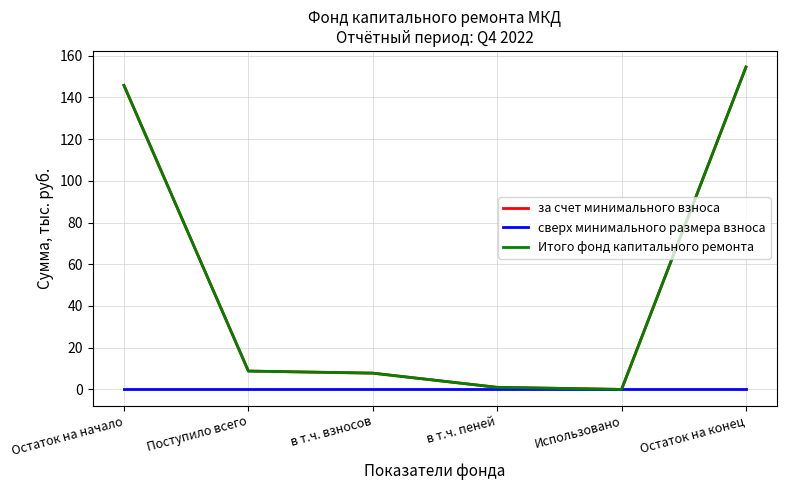

True or false: Итого фонд капитального ремонта and за счет минимального взноса cross at least once.

False